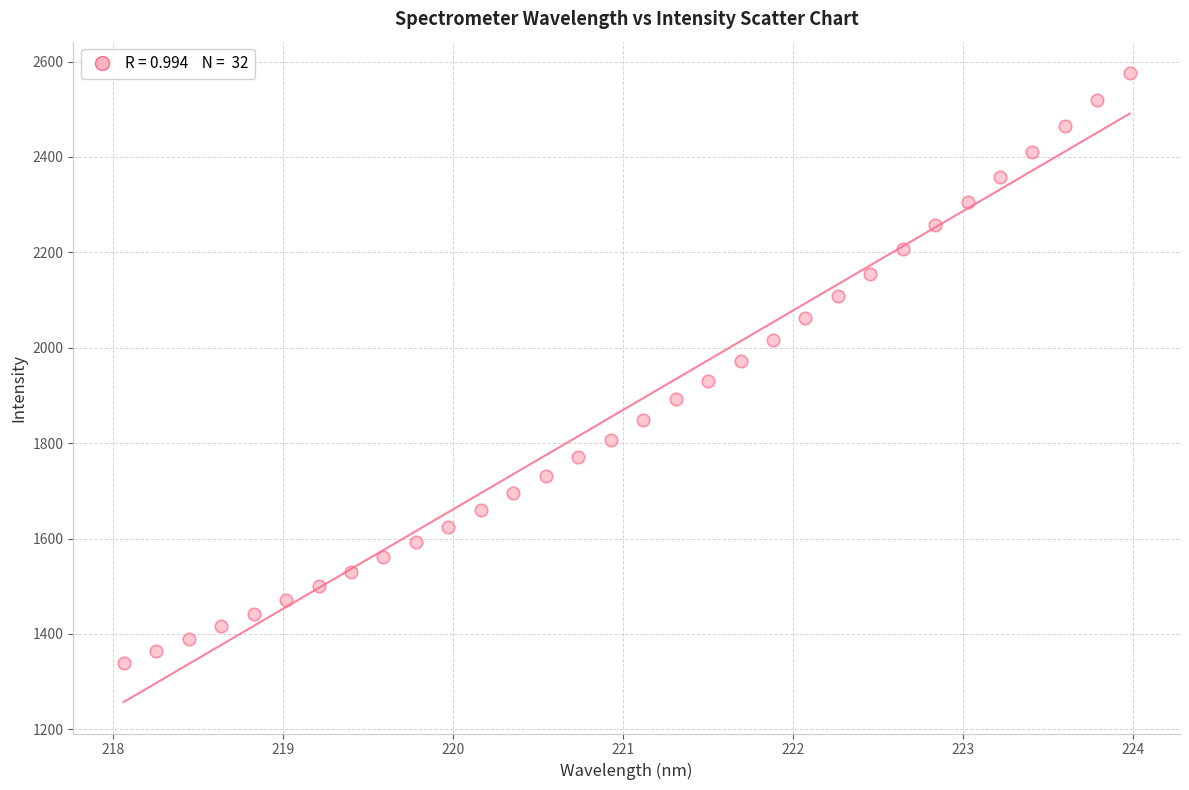

What is the range of X values (max minus min)?

5.9